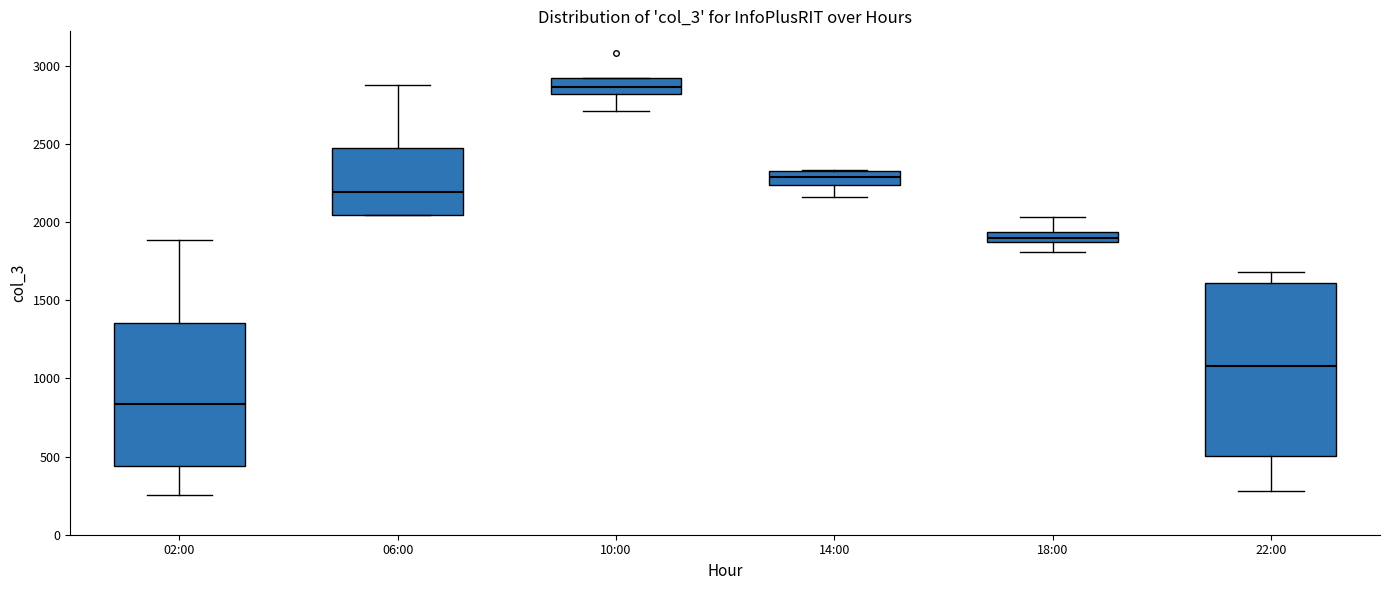

Which box's median line is the highest?

10:00